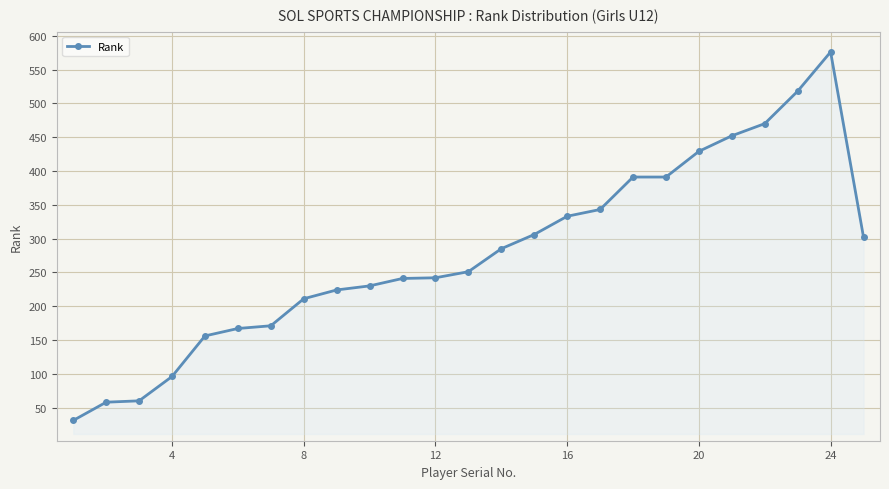

What is the value of the 11th point from the left?

241